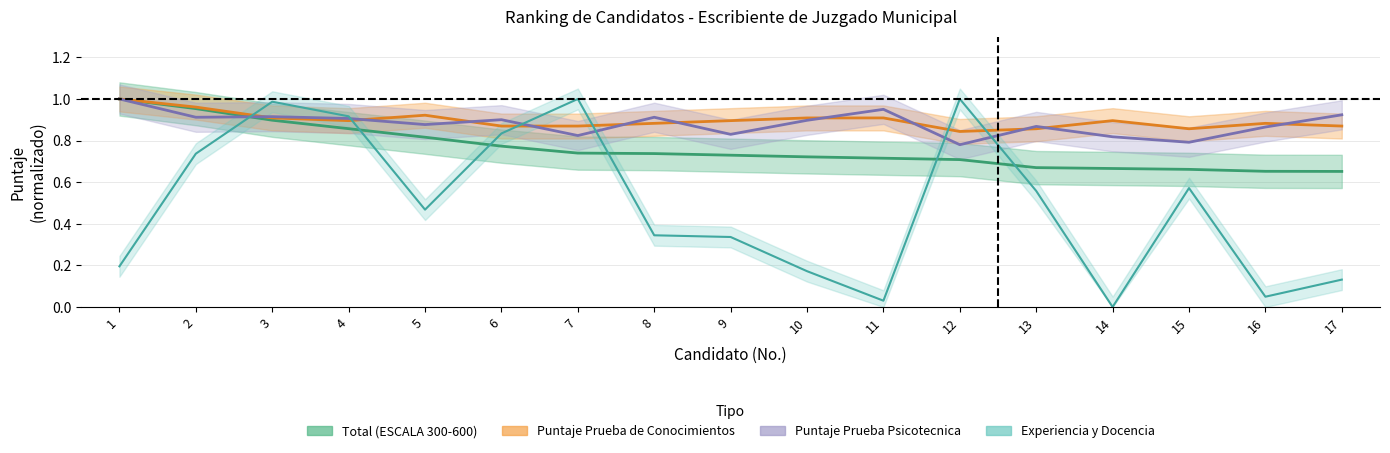

Reading left to right, transcribe all the data shown in this chart.

Total: 1.0	1.0	0.9	0.9	0.8	0.8	0.7	0.7	0.7	0.7	0.7	0.7	0.7	0.7	0.7	0.7	0.7
Puntaje Prueba de Conocimientos: 1.0	1.0	0.9	0.9	0.9	0.9	0.9	0.9	0.9	0.9	0.9	0.8	0.9	0.9	0.9	0.9	0.9
Puntaje Prueba Psicotecnica: 1.0	0.9	0.9	0.9	0.9	0.9	0.8	0.9	0.8	0.9	1.0	0.8	0.9	0.8	0.8	0.9	0.9
Experiencia y Docencia: 0.2	0.7	1.0	0.9	0.5	0.8	1.0	0.3	0.3	0.2	0.0	1.0	0.6	0.0	0.6	0.0	0.1